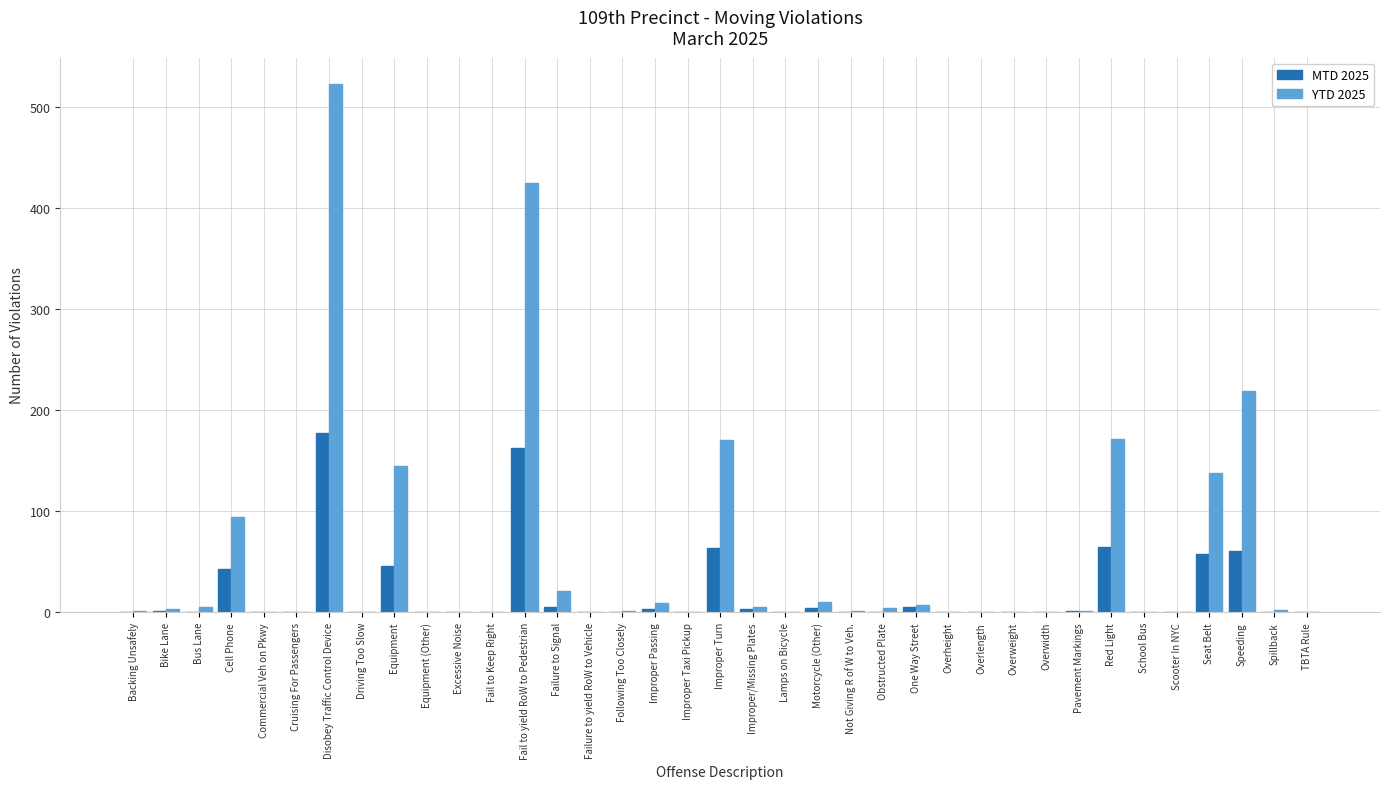

Count the number of categories in the chart.

37